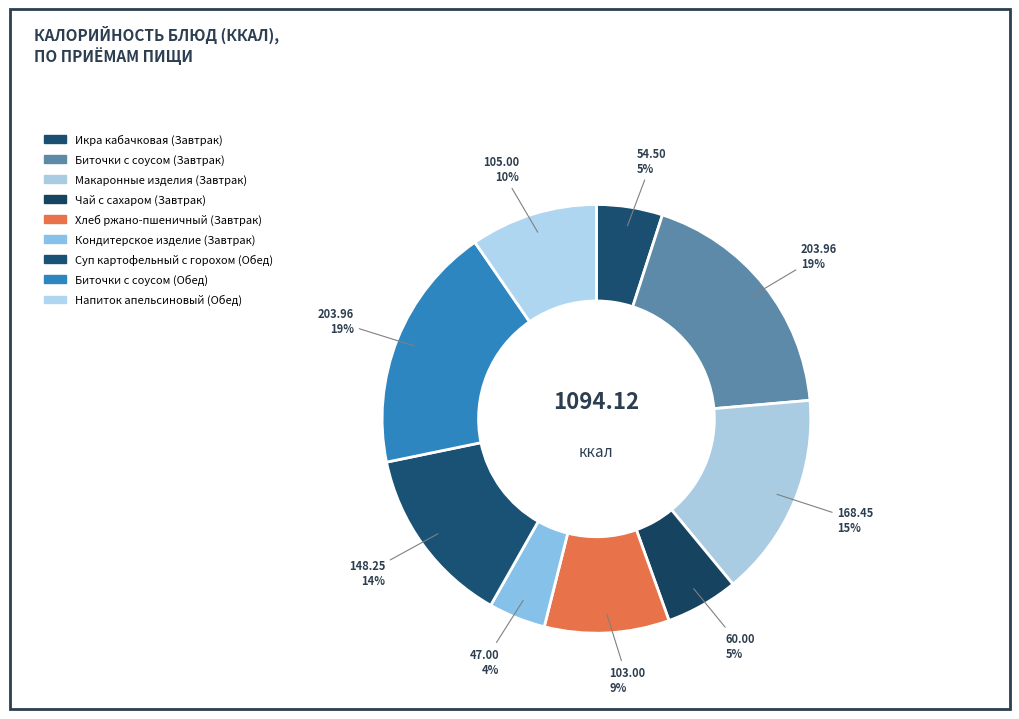

What percentage do Суп картофельный с горохом (Обед) and Кондитерское изделие (Завтрак) together represent?

17.8%